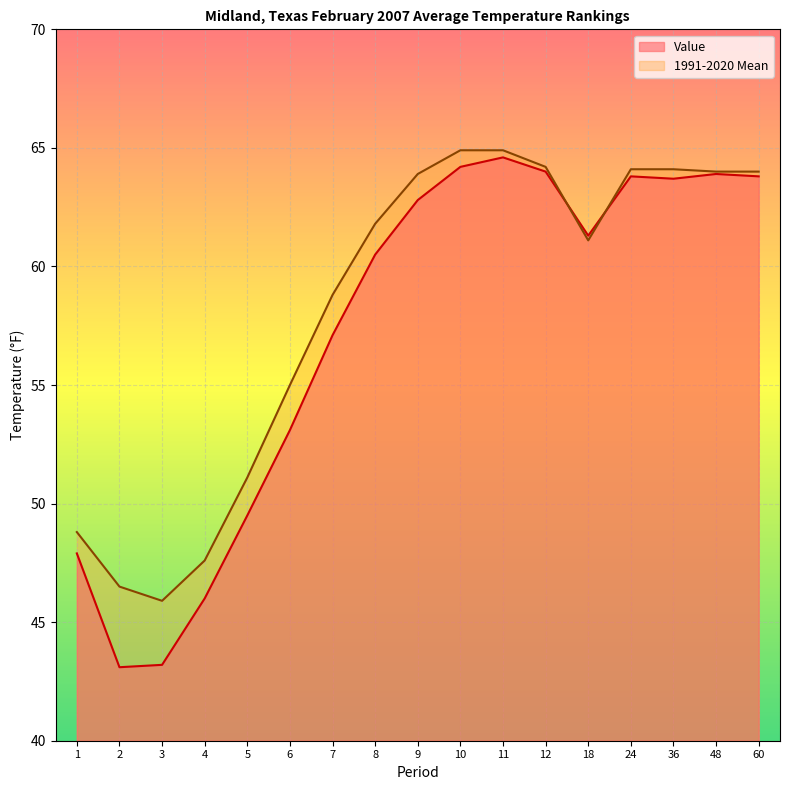

At which label does Value reach its peak?

11